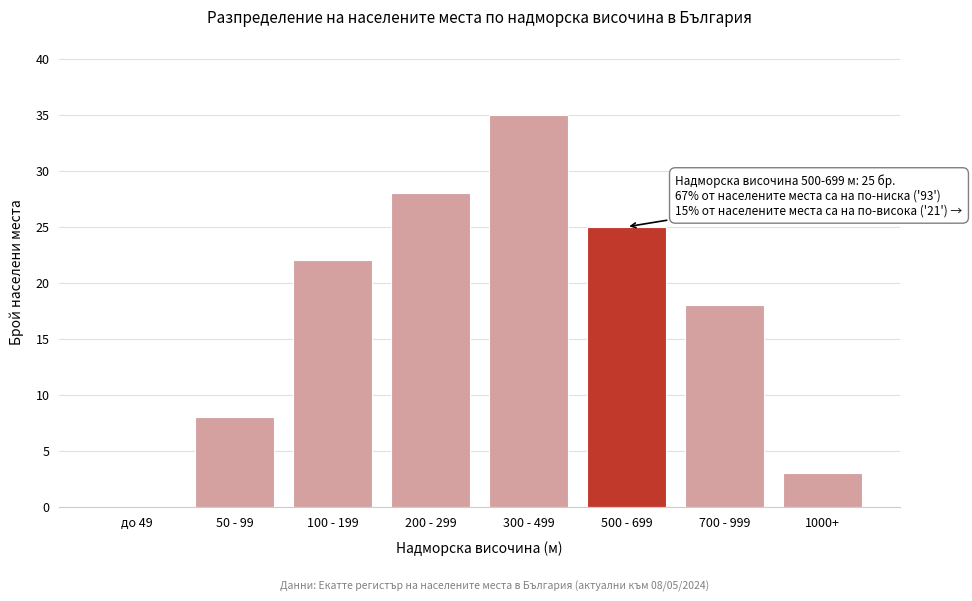

Reading left to right, extract all data points from this chart.

до 49=0	50 - 99=8	100 - 199=22	200 - 299=28	300 - 499=35	500 - 699=25	700 - 999=18	1000+=3